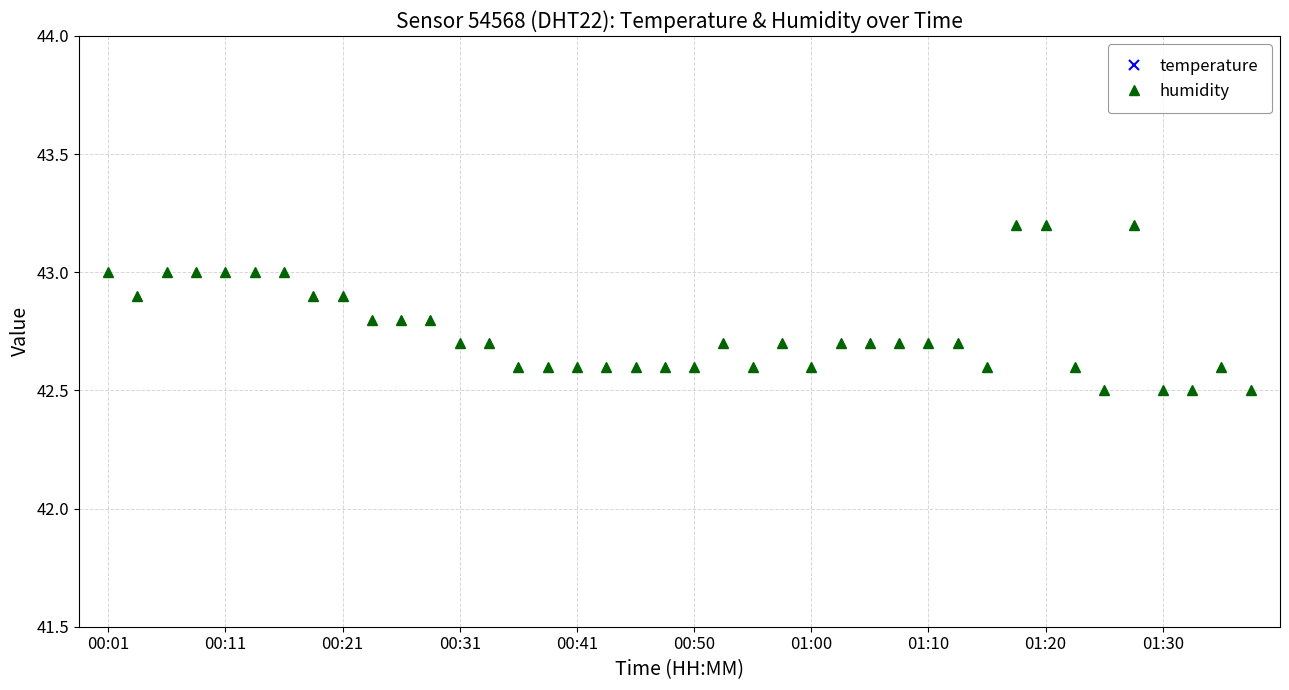

Is it true that humidity equals 17.5 at 01:10?

False